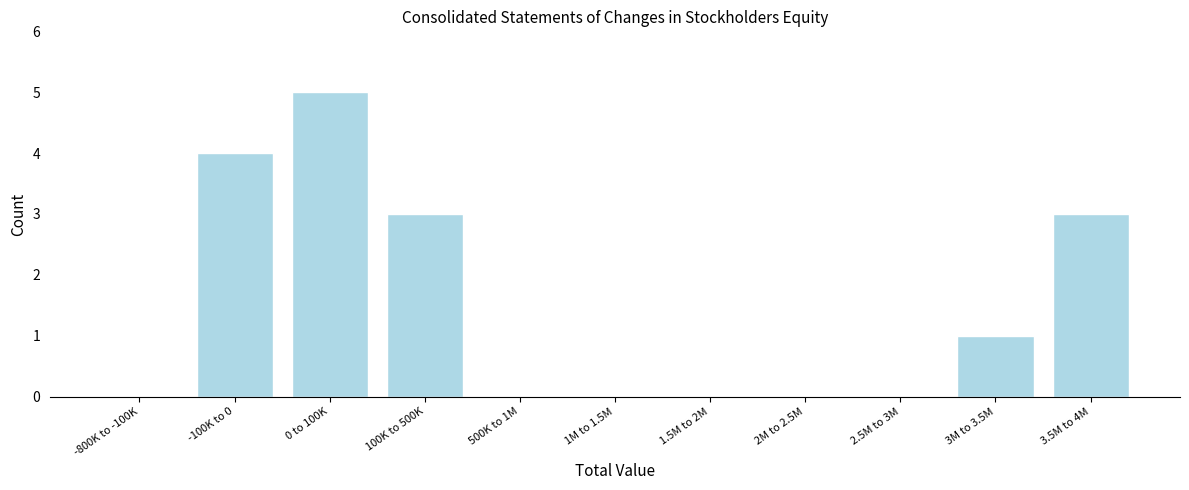

Reading right to left, what are all the values shown in this chart?

3.5M to 4M=3	3M to 3.5M=1	2.5M to 3M=0	2M to 2.5M=0	1.5M to 2M=0	1M to 1.5M=0	500K to 1M=0	100K to 500K=3	0 to 100K=5	-100K to 0=4	-800K to -100K=0